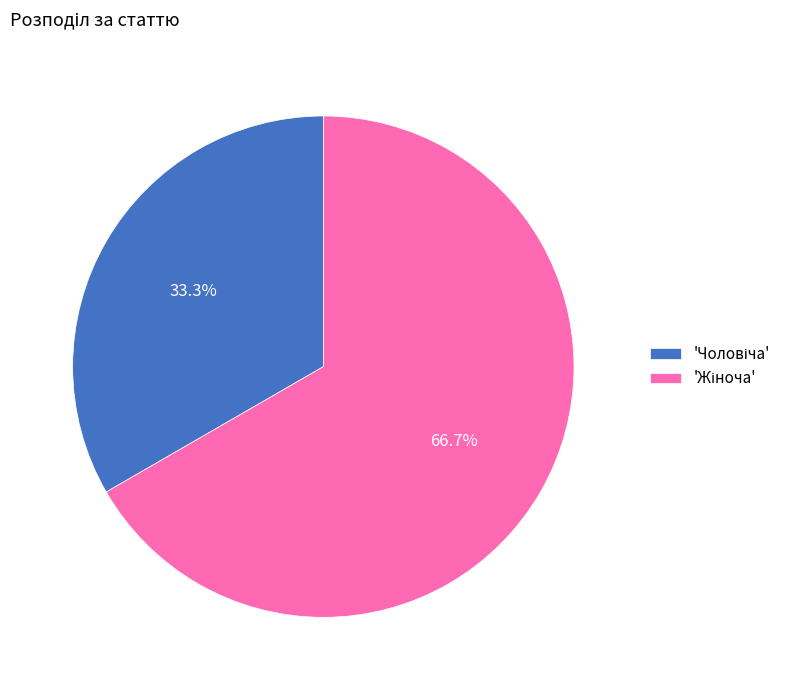

To the nearest percent, what is the difference between the largest and smallest slice percentages?

33%